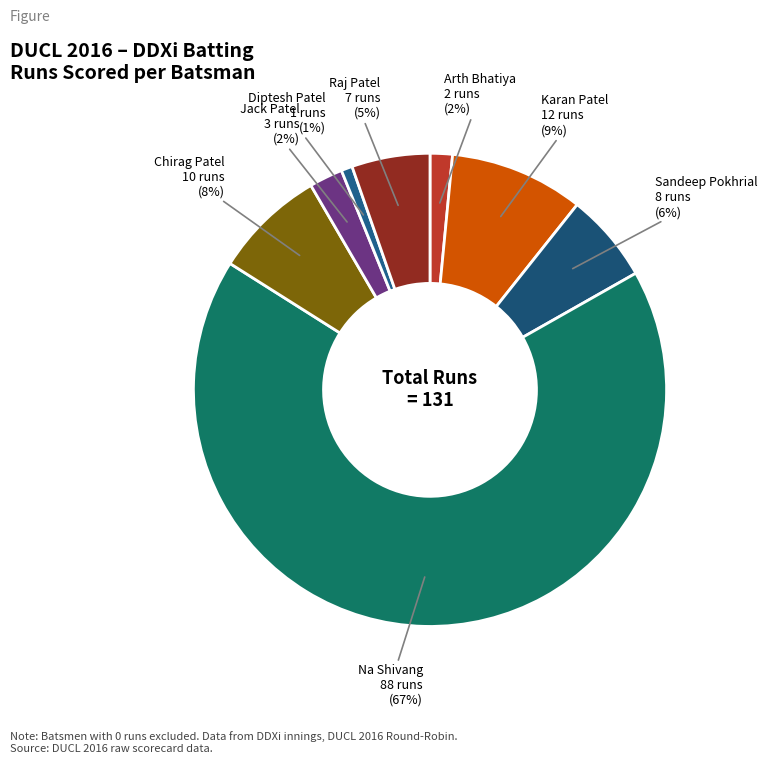

How many segments does this pie chart have?

8